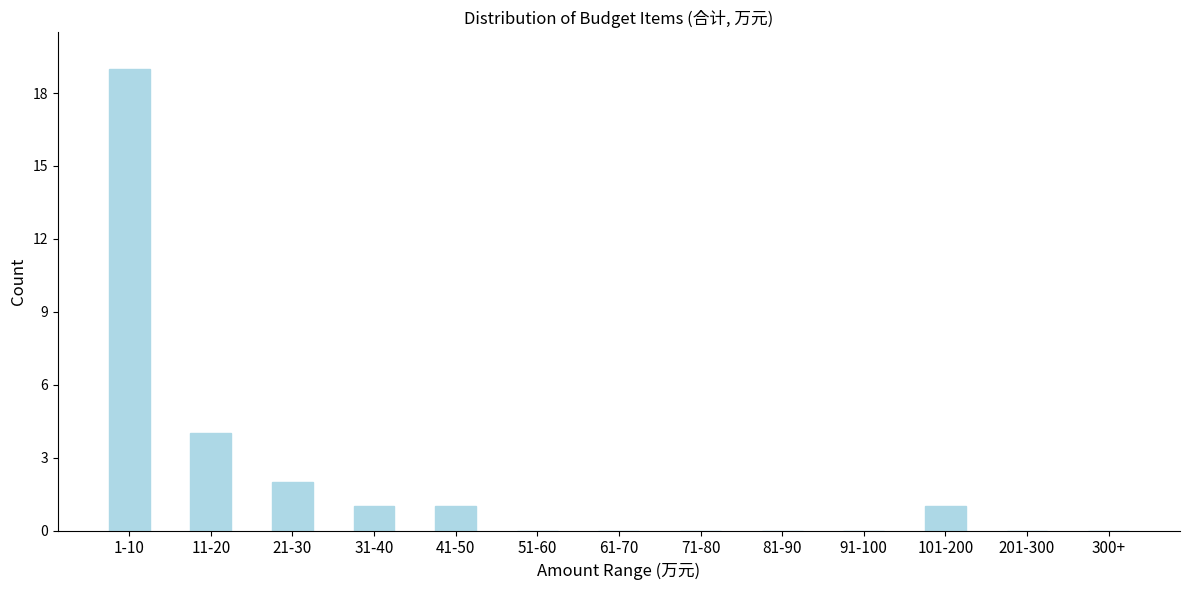

Reading left to right, list all the values displayed in this chart.

1-10=19	11-20=4	21-30=2	31-40=1	41-50=1	51-60=0	61-70=0	71-80=0	81-90=0	91-100=0	101-200=1	201-300=0	300+=0